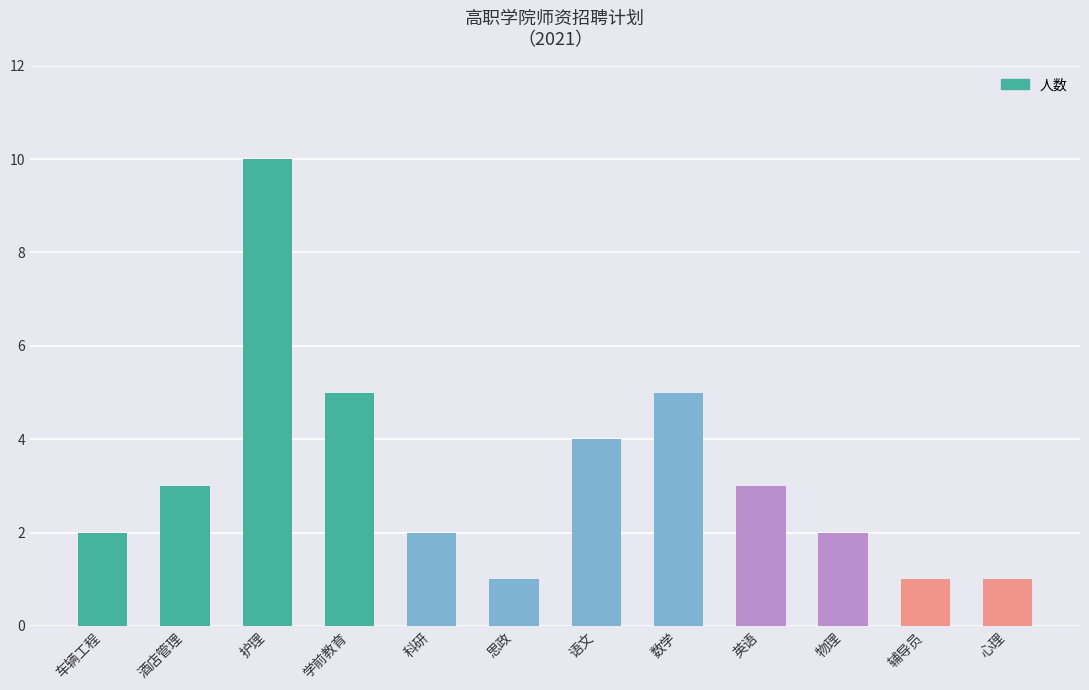

Reading left to right, what are all the values shown in this chart?

车辆工程=2	酒店管理=3	护理=10	学前教育=5	科研=2	思政=1	语文=4	数学=5	英语=3	物理=2	辅导员=1	心理=1